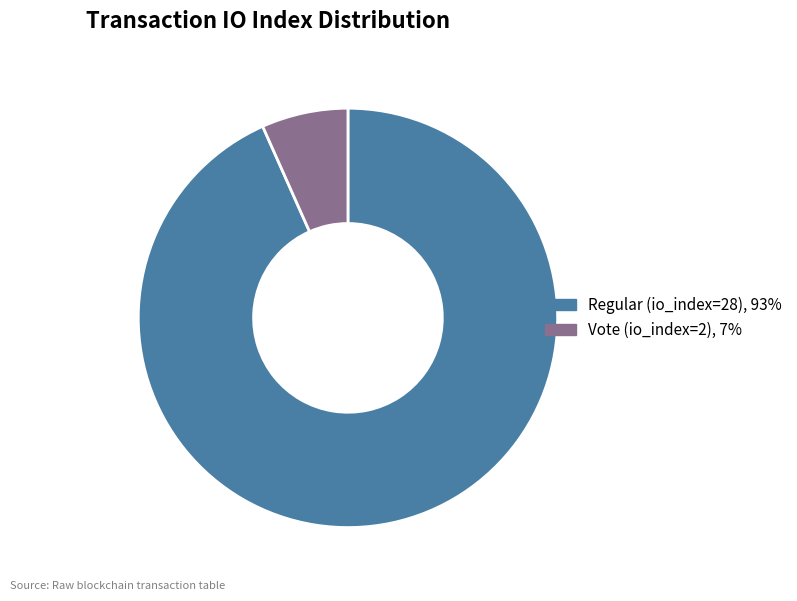

What is the ratio of the value at Vote (io_index=2) to the value at Regular (io_index=28)?

0.1